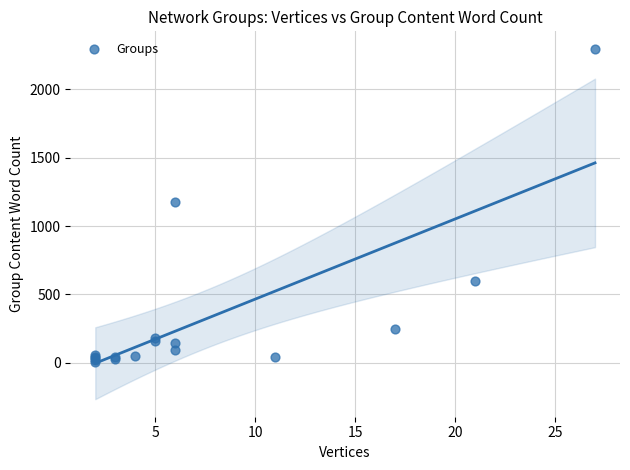

What Y value in the scatter plot is closest to 1150?

1179